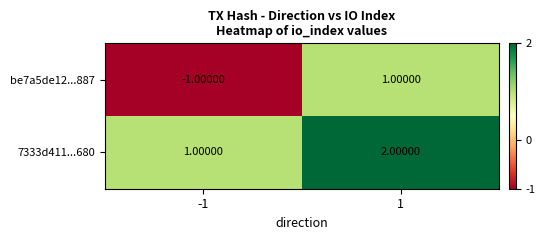

What is the spread (max minus min) of values at 1?

1